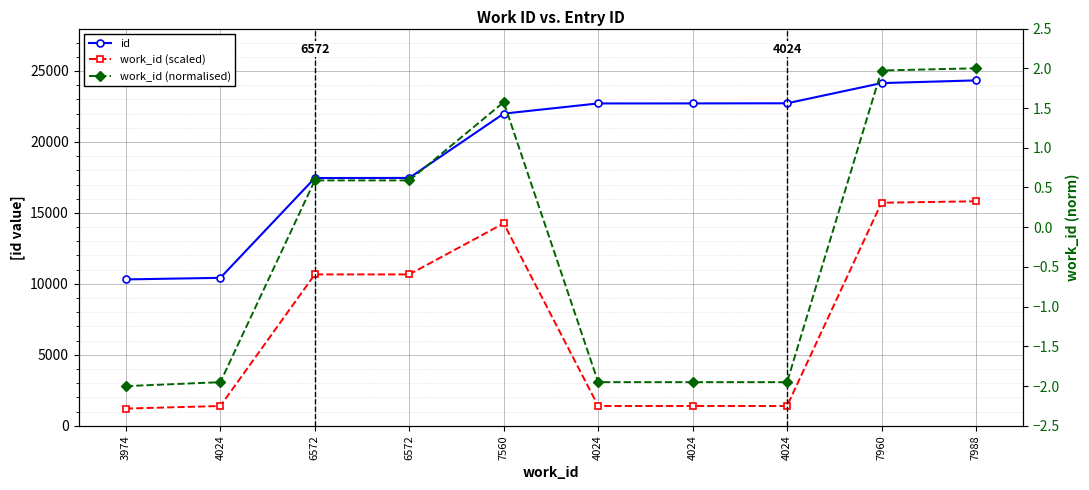

True or false: id has a value of 10315.0 at 3974.

True